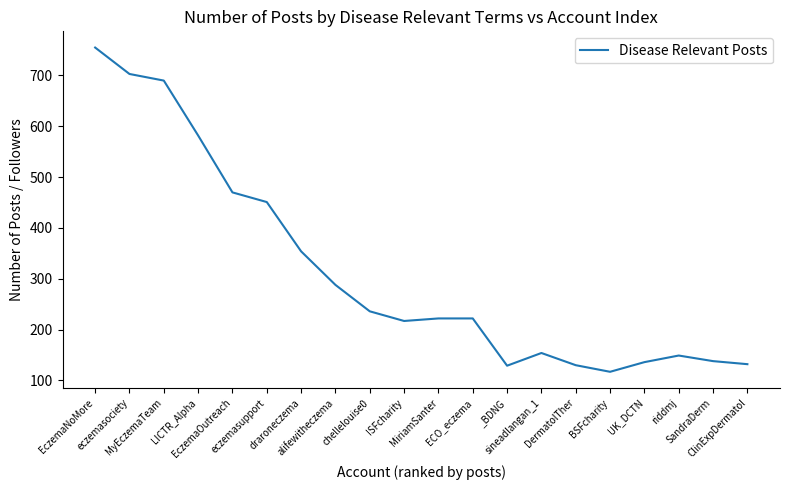

What is the difference between the maximum and minimum values?

638